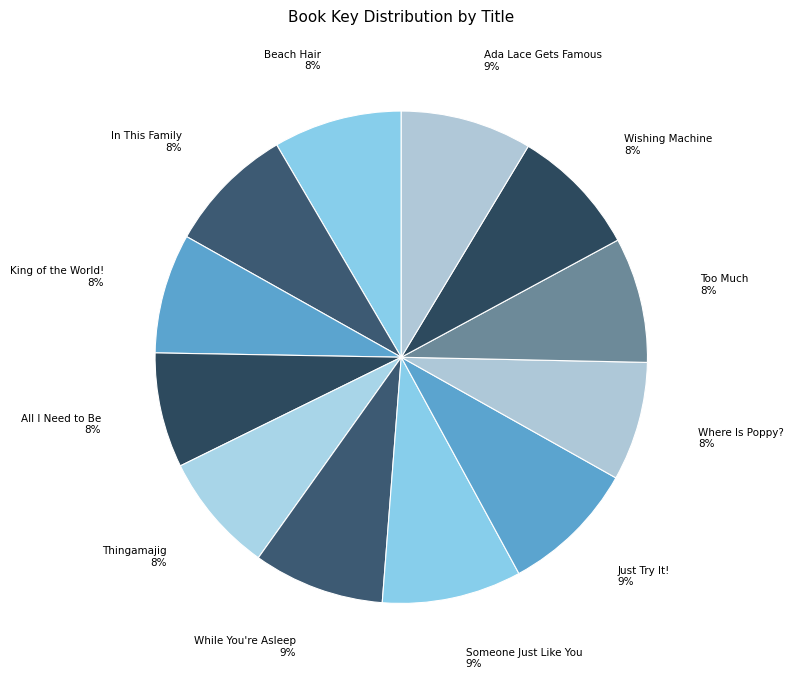

To the nearest percent, what percentage of the pie is While You're Asleep?

9%